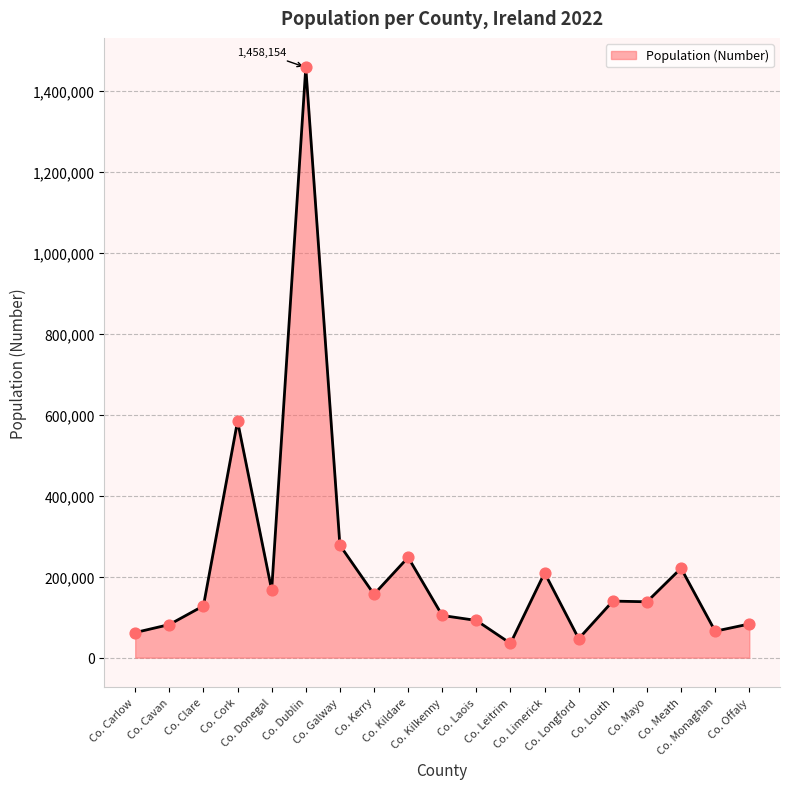

What is the ratio of the value at Co. Louth to the value at Co. Monaghan?

2.1